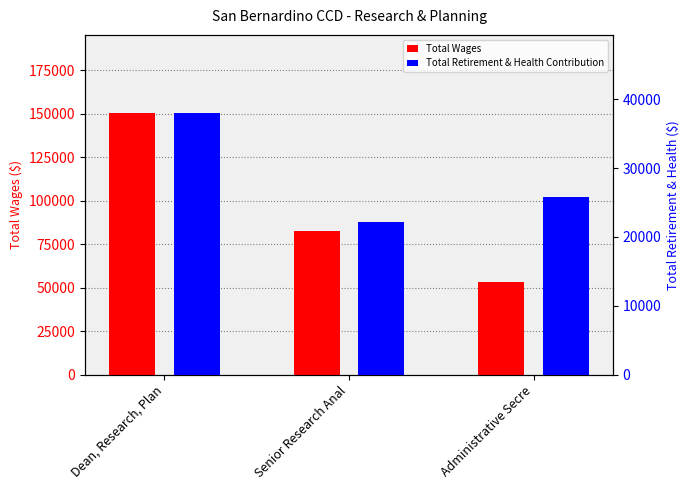

The value of Total Wages at Senior Research Anal is 55061. True or false?

False